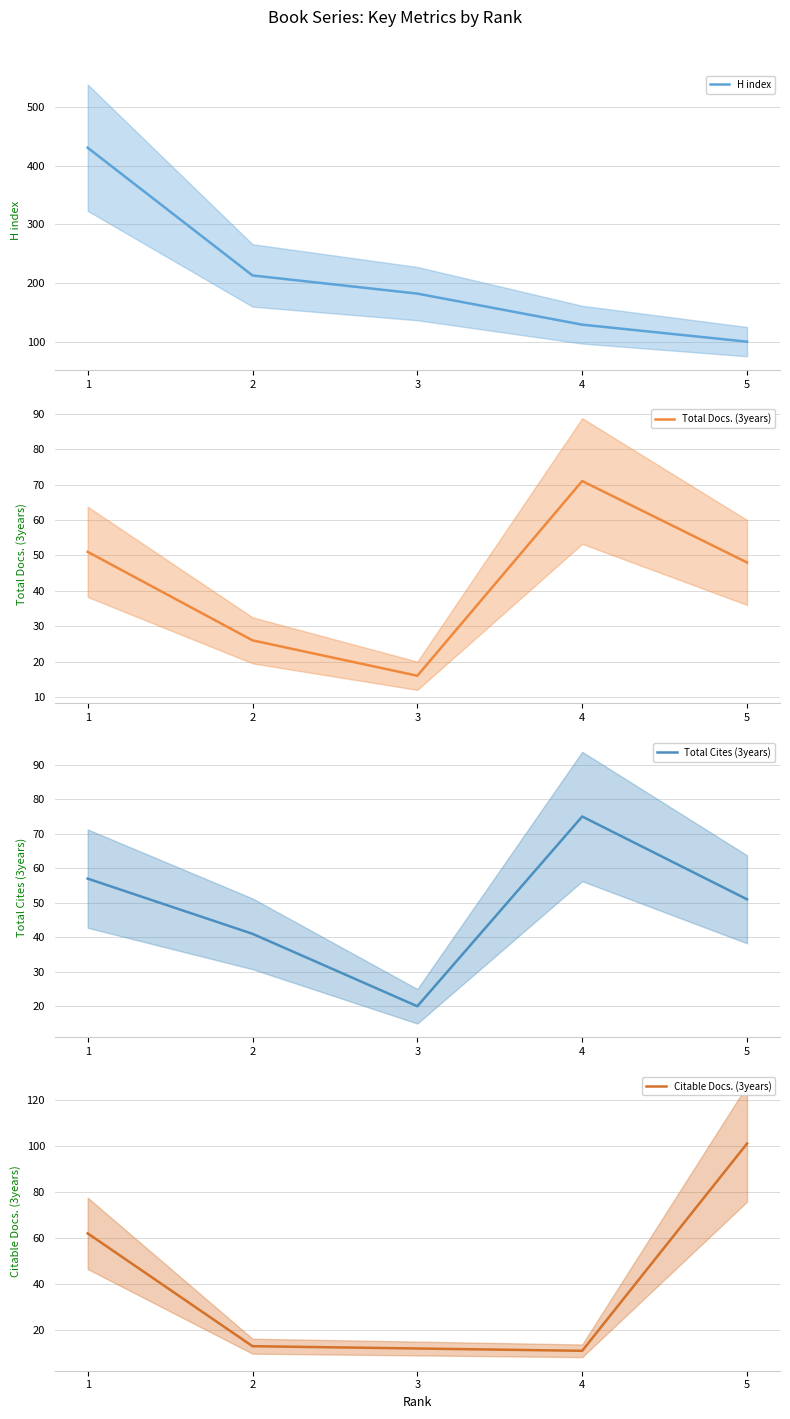

What is the minimum value for H index?

100